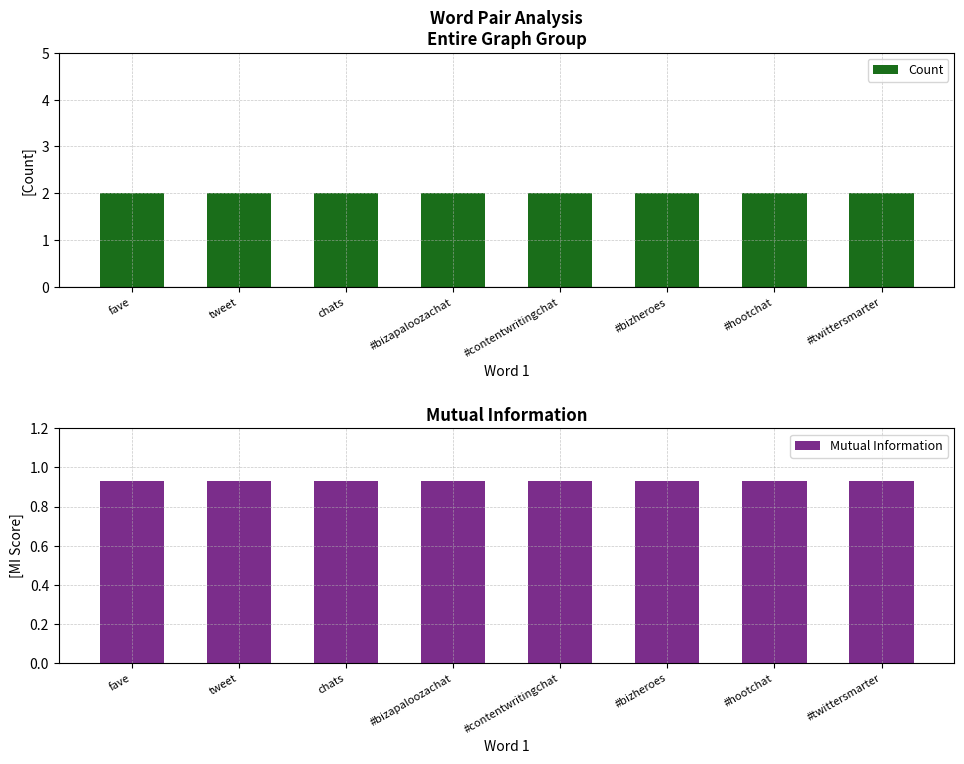

How many categories are shown in the chart?

8